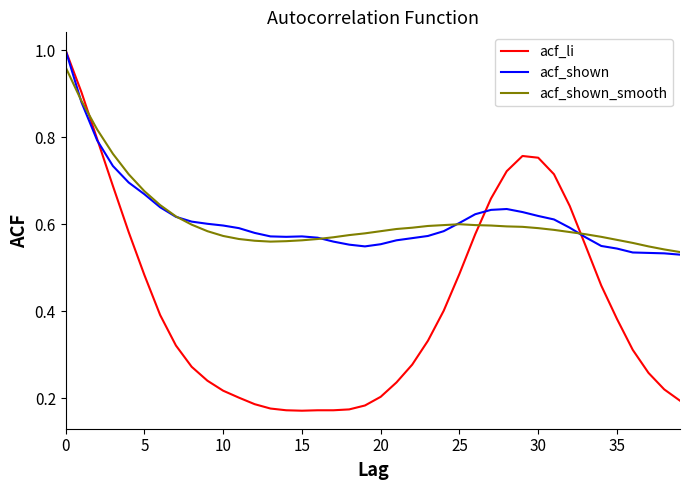

Which series has the widest spread of values?

acf_li